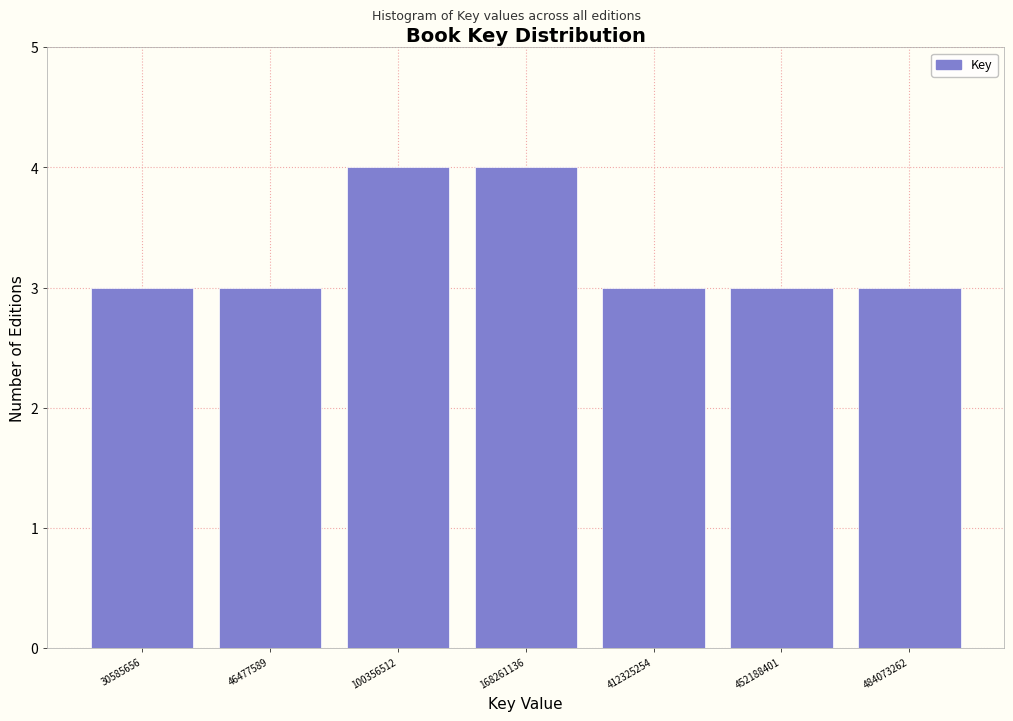

Reading right to left, list all the values displayed in this chart.

3	3	3	4	4	3	3